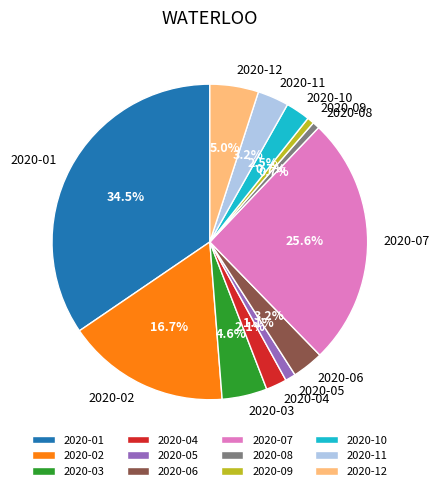

Which has a higher value, 2020-12 or 2020-09?

2020-12